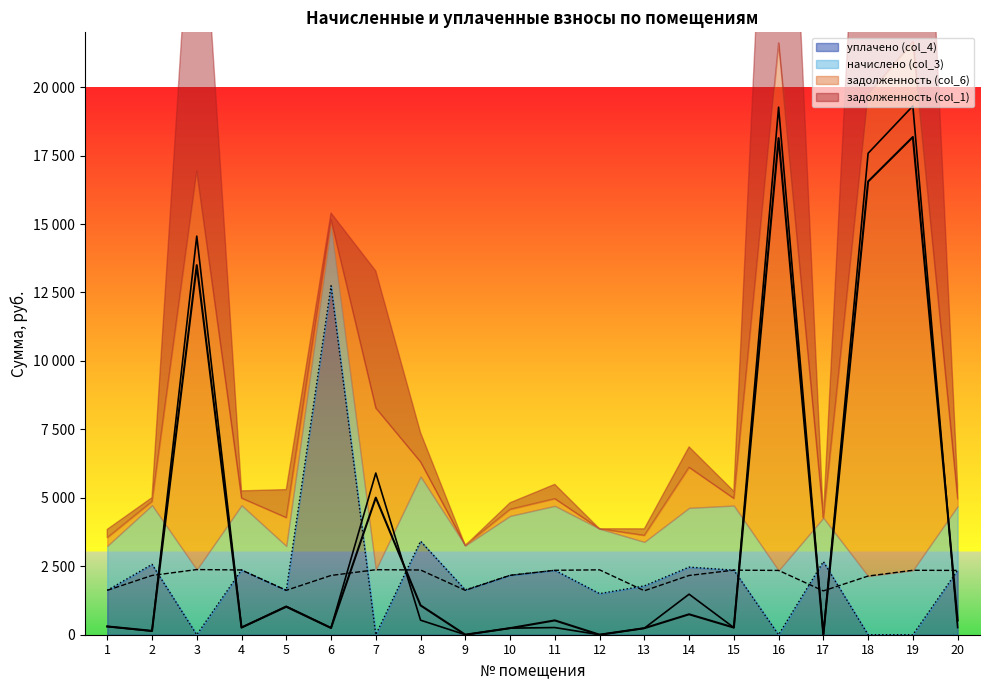

Where is the first local maximum for задолженность (col_1)?

3